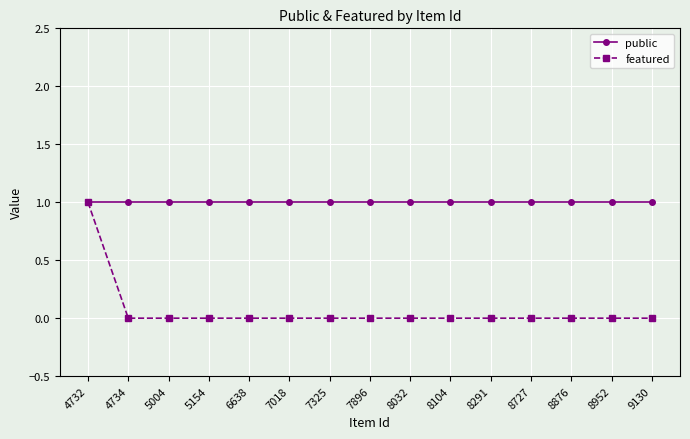

How many data points does each series have?

15